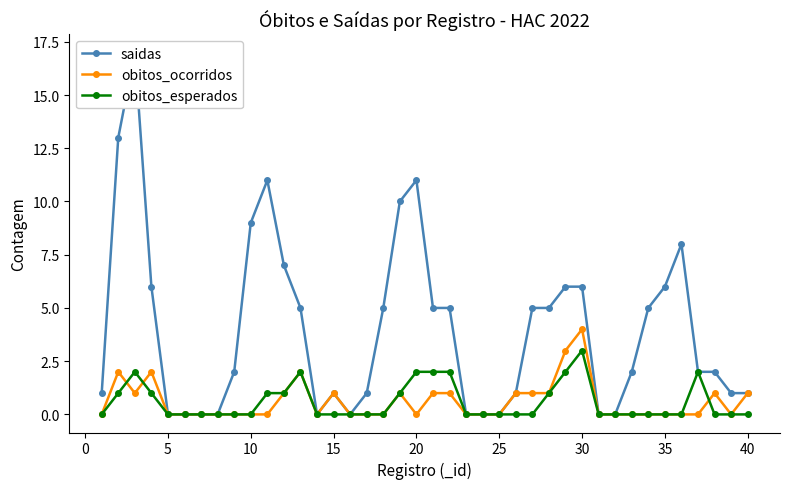

True or false: obitos_esperados has more than 1 points higher than both neighbors.

True